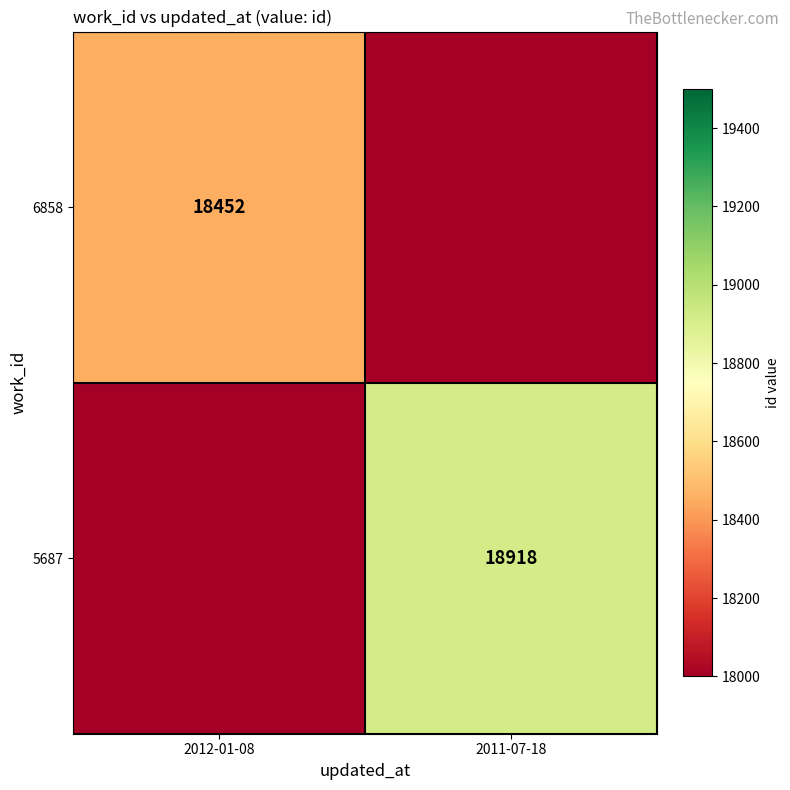

The 6858 series shows 18452 at 2012-01-08. True or false?

True